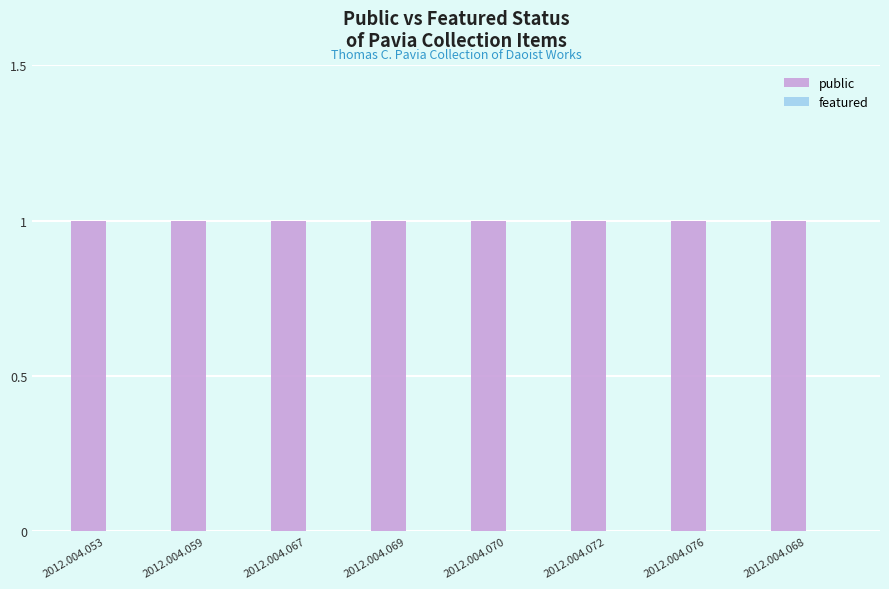

What is the difference between the highest and lowest values at 2012.004.076?

1